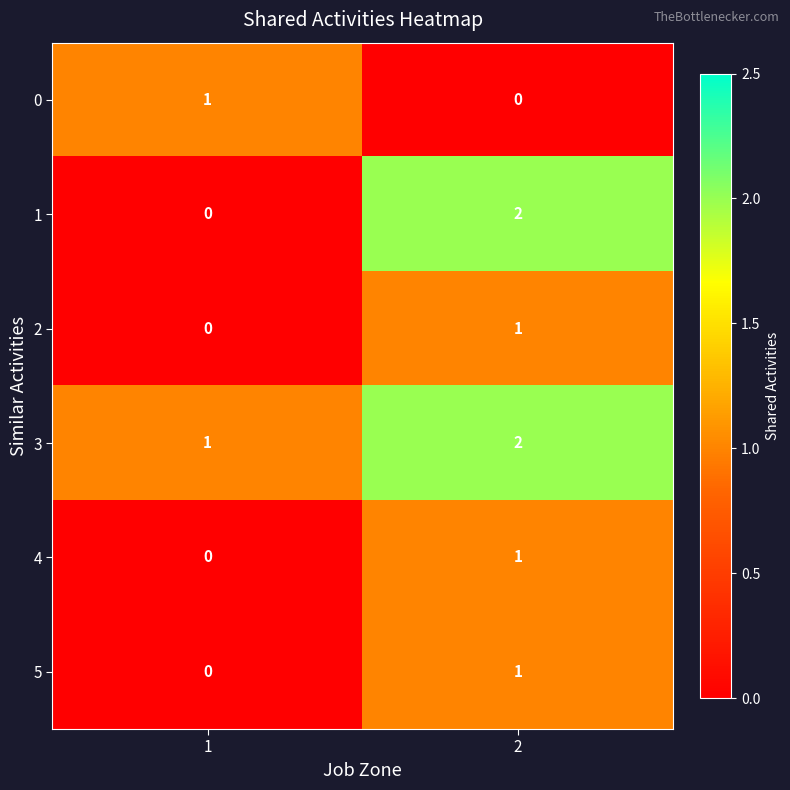

The value of 2 at 2 is 2. True or false?

False